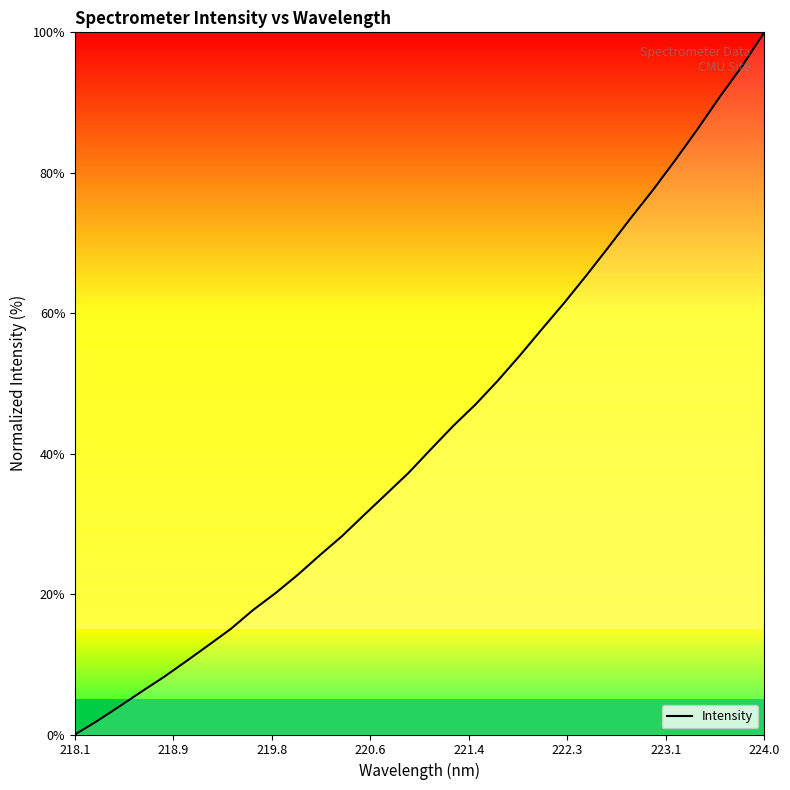

What is the difference between the maximum and minimum values?

100.0